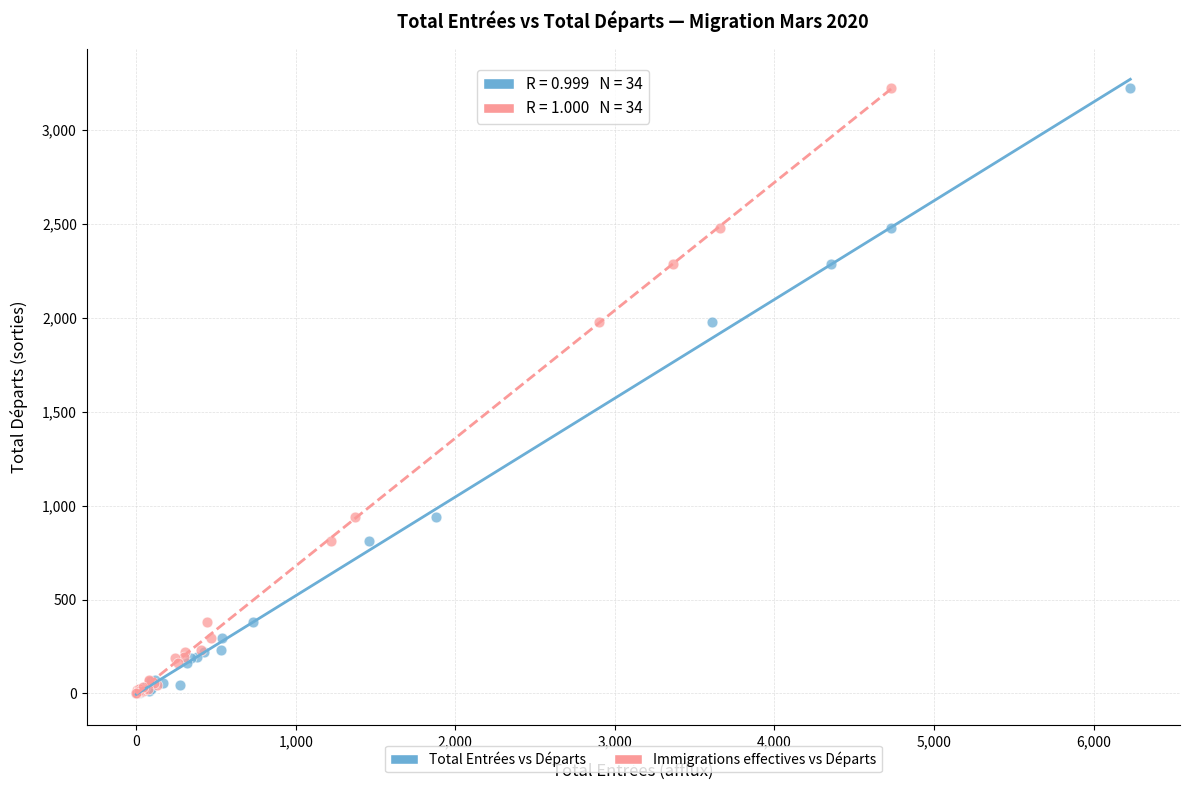

What are all the series names shown in the legend?

Total Entrées vs Départs, Immigrations effectives vs Départs